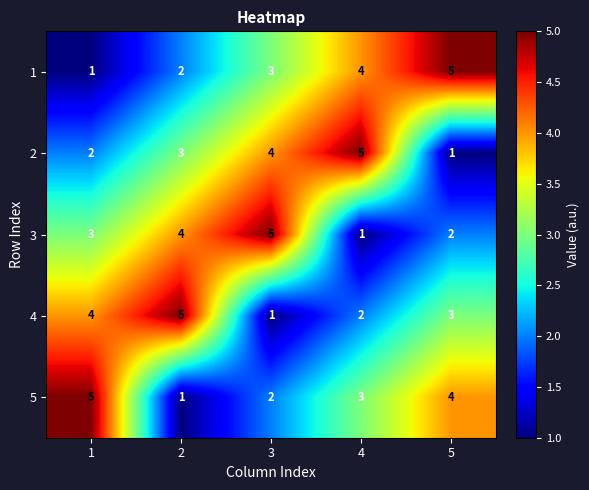

How many categories are shown in the chart?

5